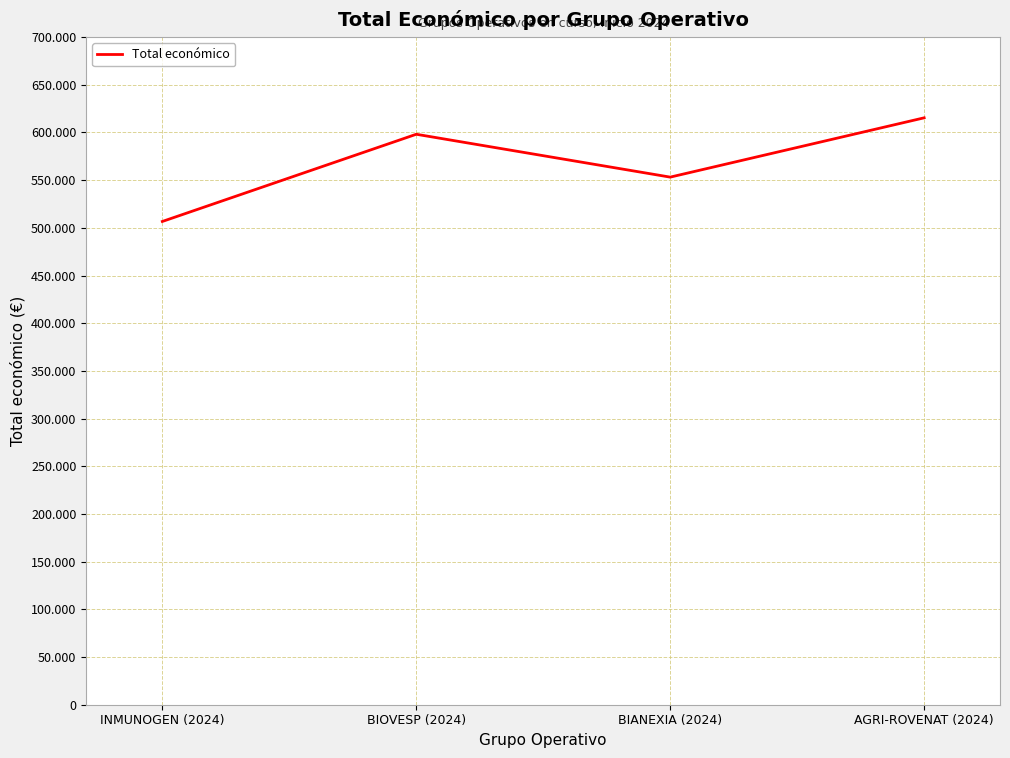

Reading left to right, extract all data points from this chart.

INMUNOGEN (2024)=506703	BIOVESP (2024)=598139	BIANEXIA (2024)=553196	AGRI-ROVENAT (2024)=615375